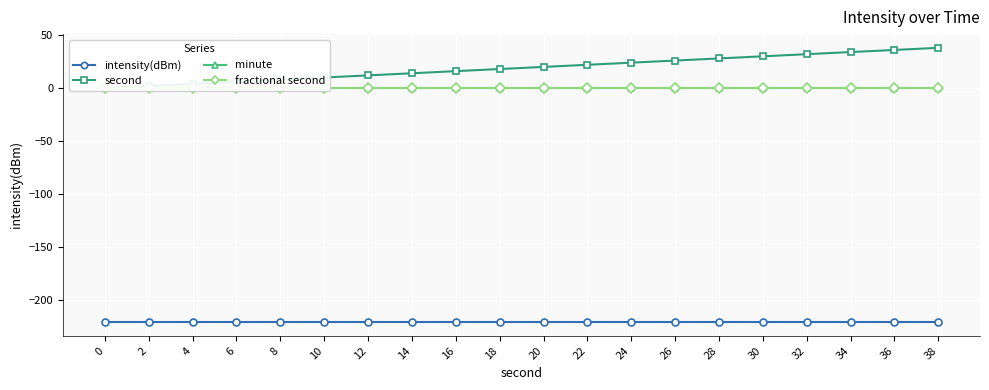

Rank the series at 0 from lowest to highest value.

intensity(dBm), second, minute, fractional second